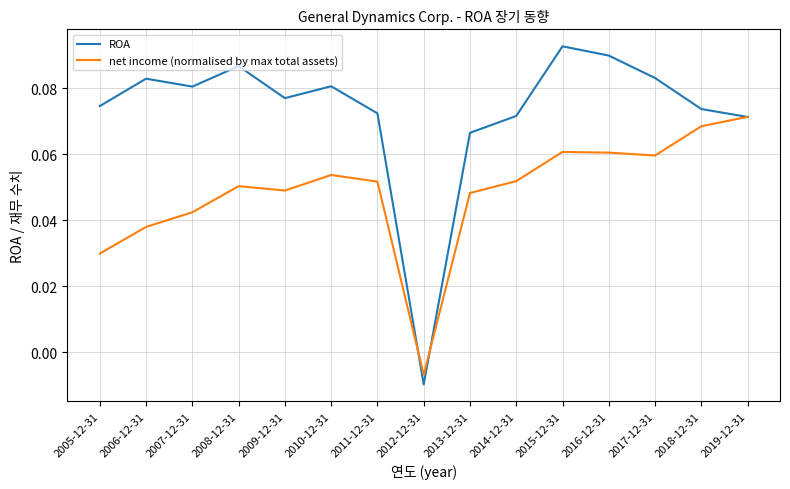

List the series in order of their overall mean, highest first.

ROA, net income (normalised by max total assets)